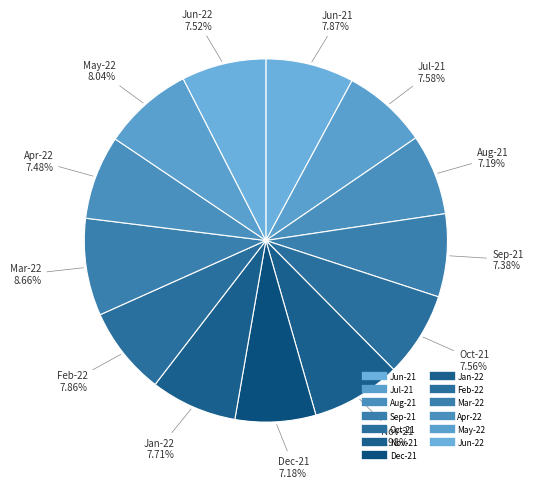

The Jun-21 slice represents 16% of the pie. True or false?

False